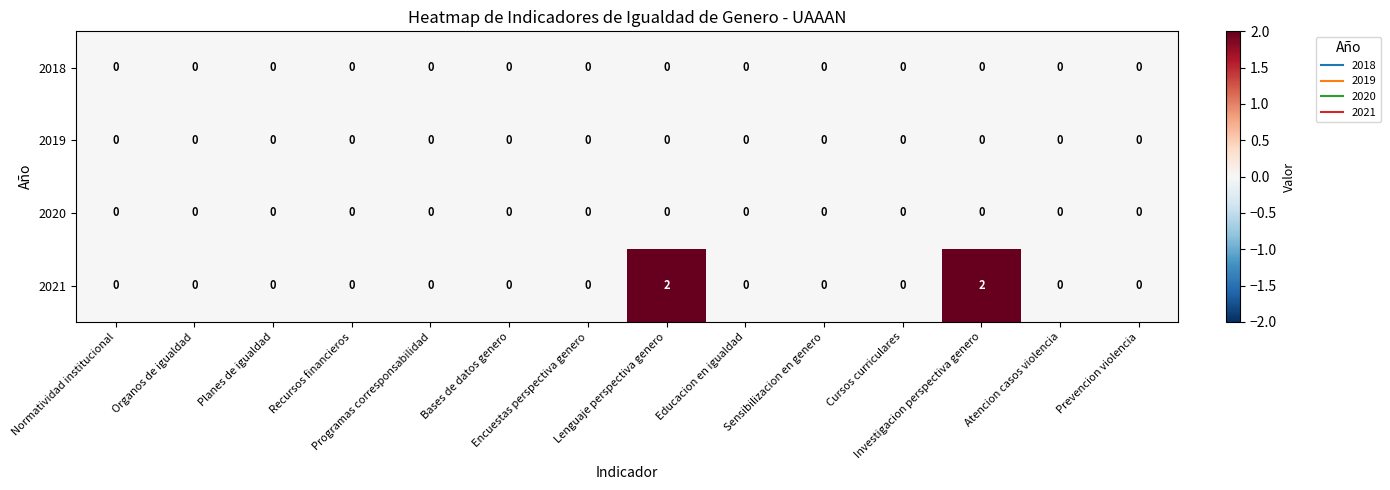

Which series has the widest spread of values?

2021